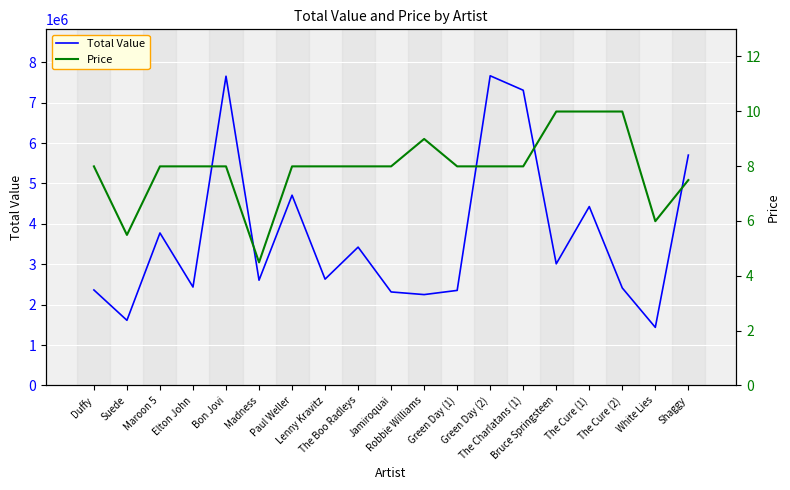

How many interior local peaks does the Price series have?

1